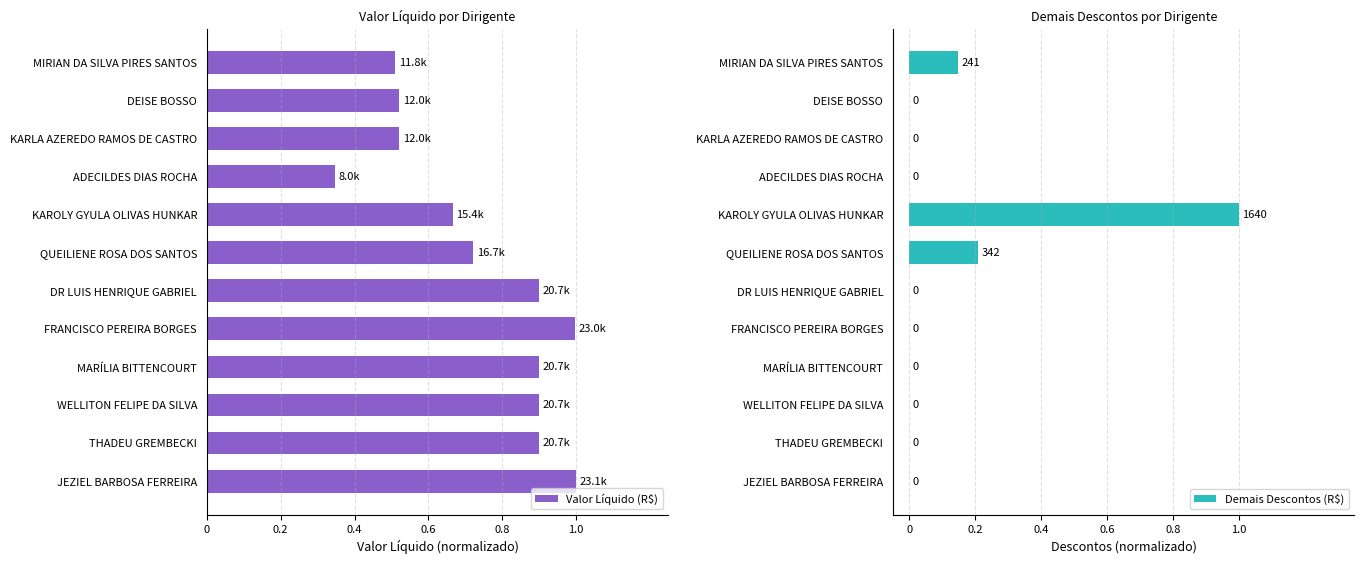

How many distinct data groups are displayed?

2